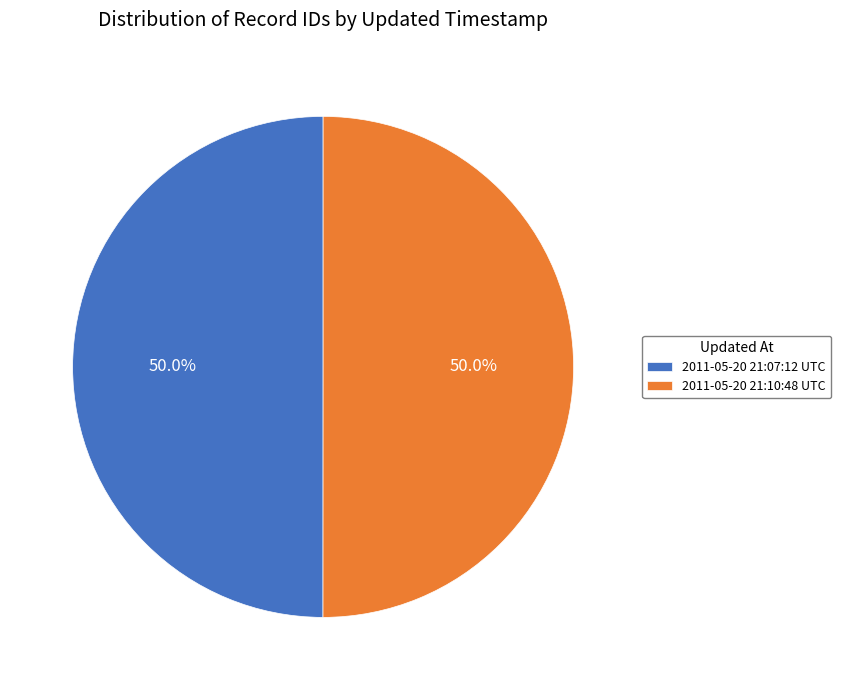

Approximately how many times larger is the value at 2011-05-20 21:07:12 UTC compared to 2011-05-20 21:10:48 UTC?

1.0